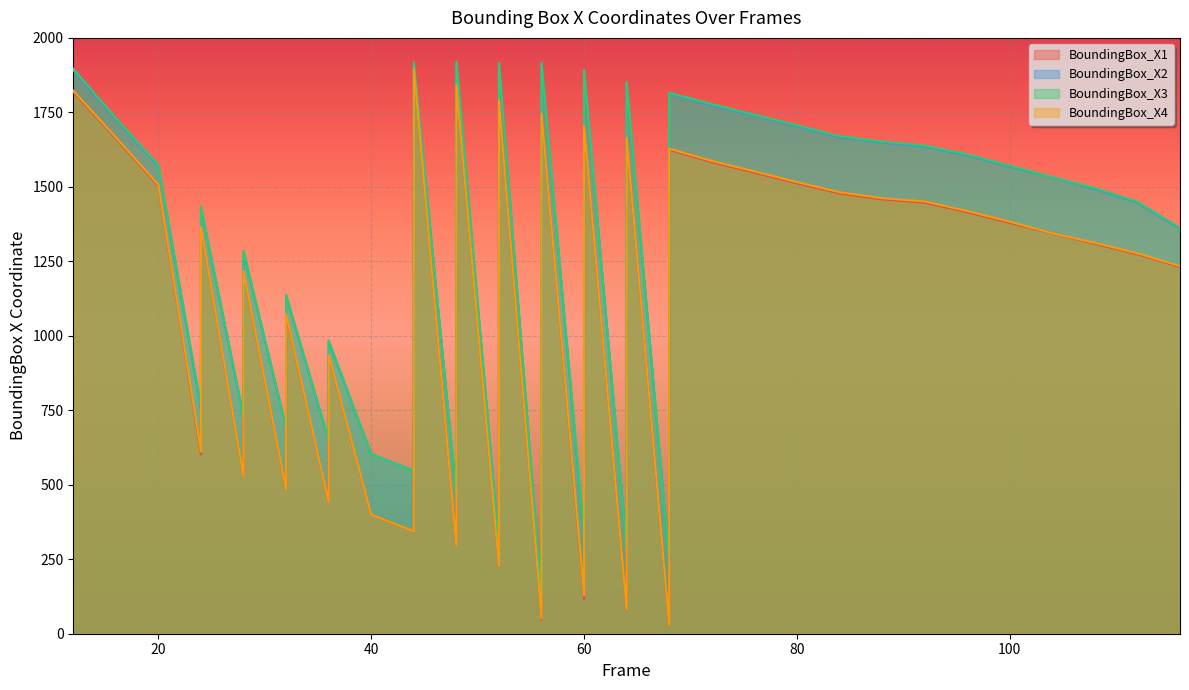

Rank the series at 64 from highest to lowest value.

BoundingBox_X3, BoundingBox_X2, BoundingBox_X4, BoundingBox_X1